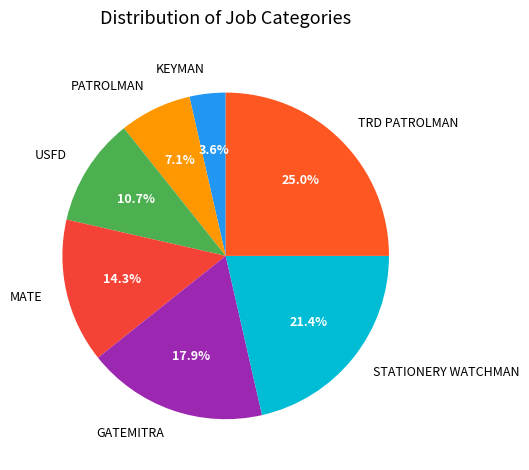

To the nearest percent, what is the combined percentage of STATIONERY WATCHMAN and GATEMITRA?

39%